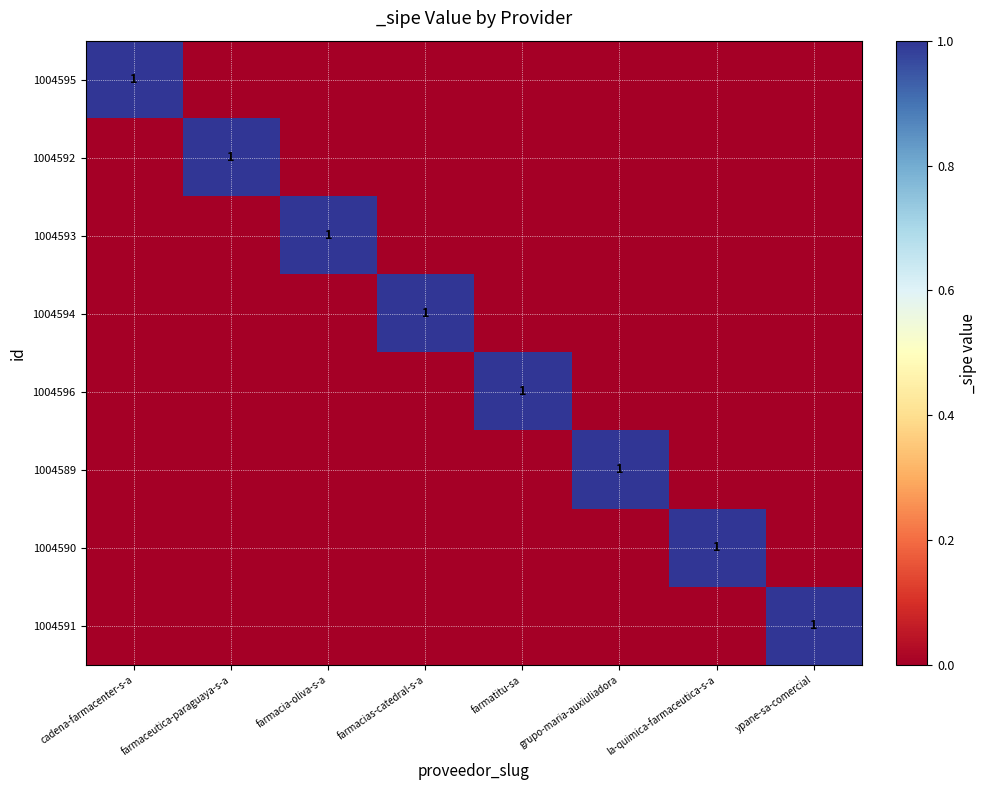

Is it true that 1004591 equals 2 at ypane-sa-comercial?

False